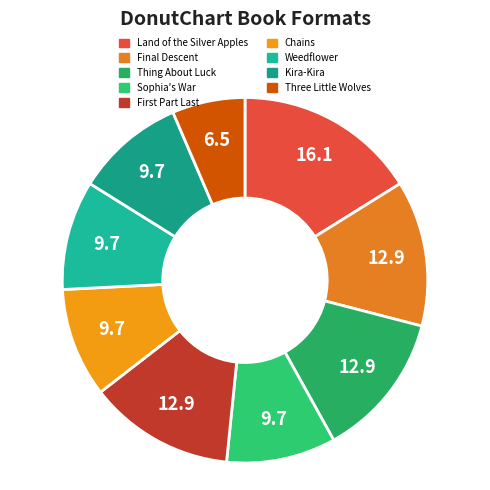

How many segments does this pie chart have?

9